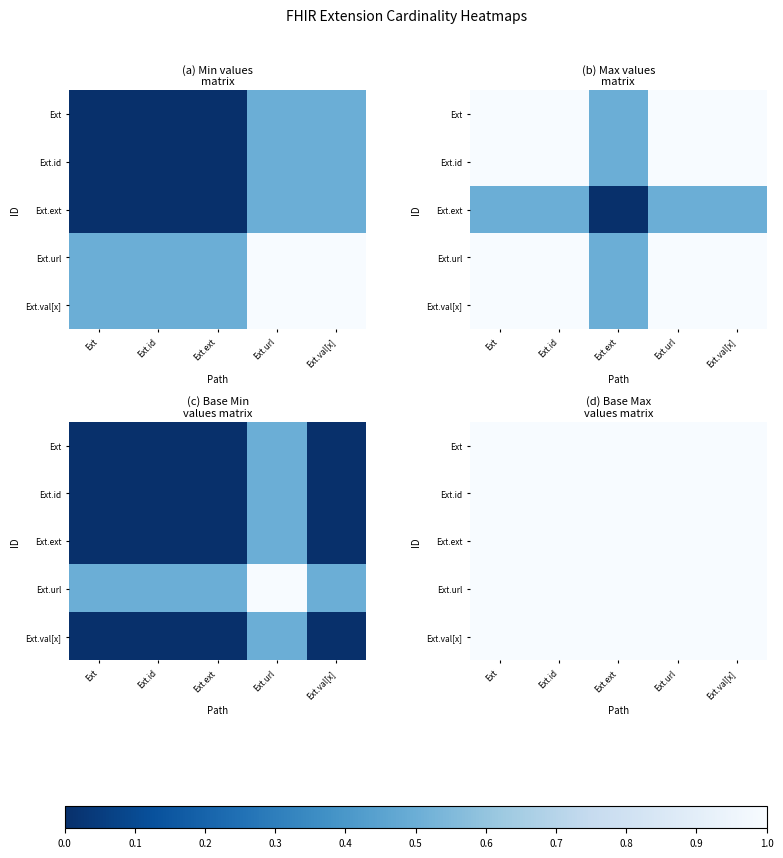

What is the maximum value for max_values?

1.0